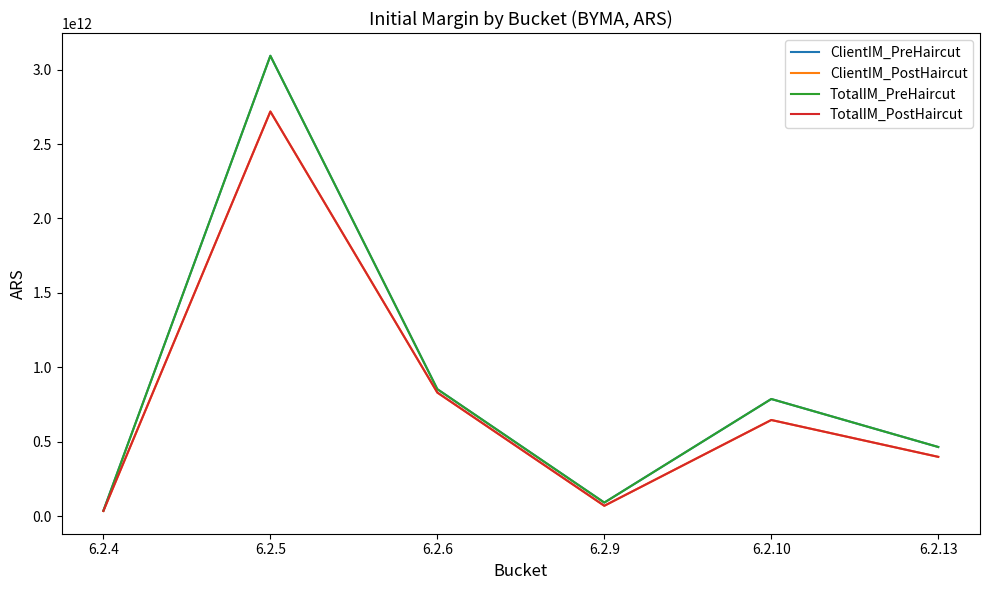

True or false: TotalIM_PreHaircut and TotalIM_PostHaircut intersect in this chart.

False